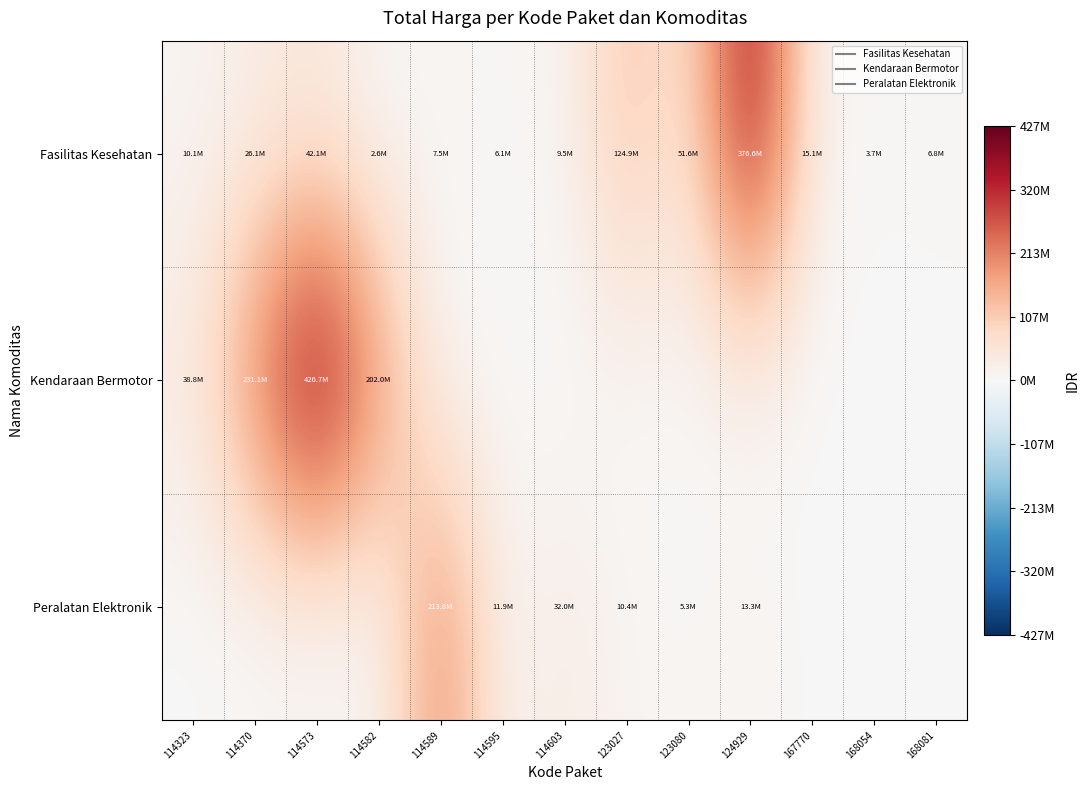

What is the difference between the highest and lowest values at 114582?

202000000